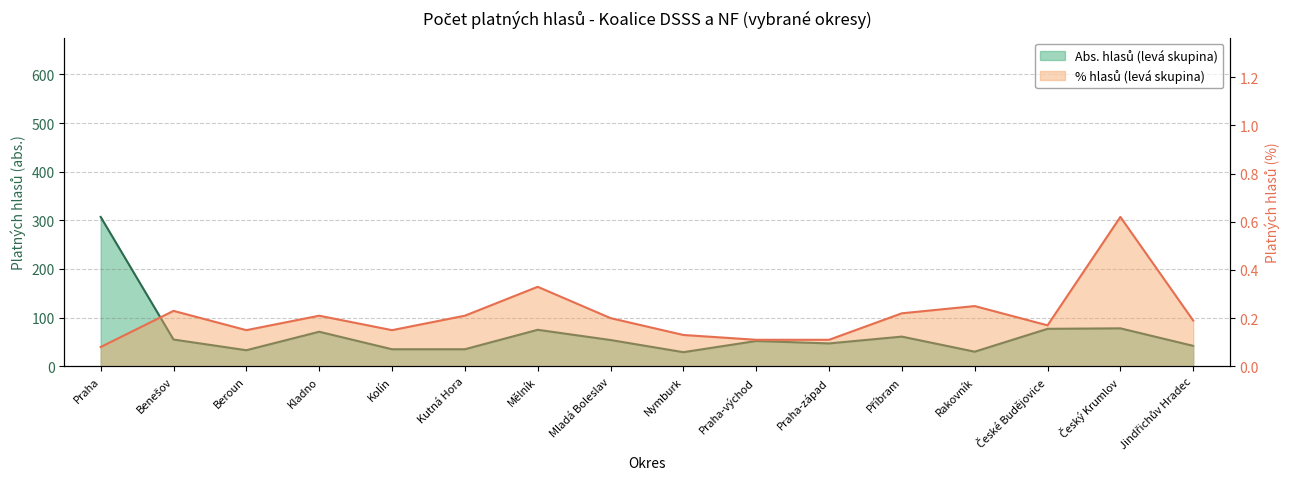

What are all the series names shown in the legend?

Abs. hlasů (levá skupina), % hlasů (levá skupina)